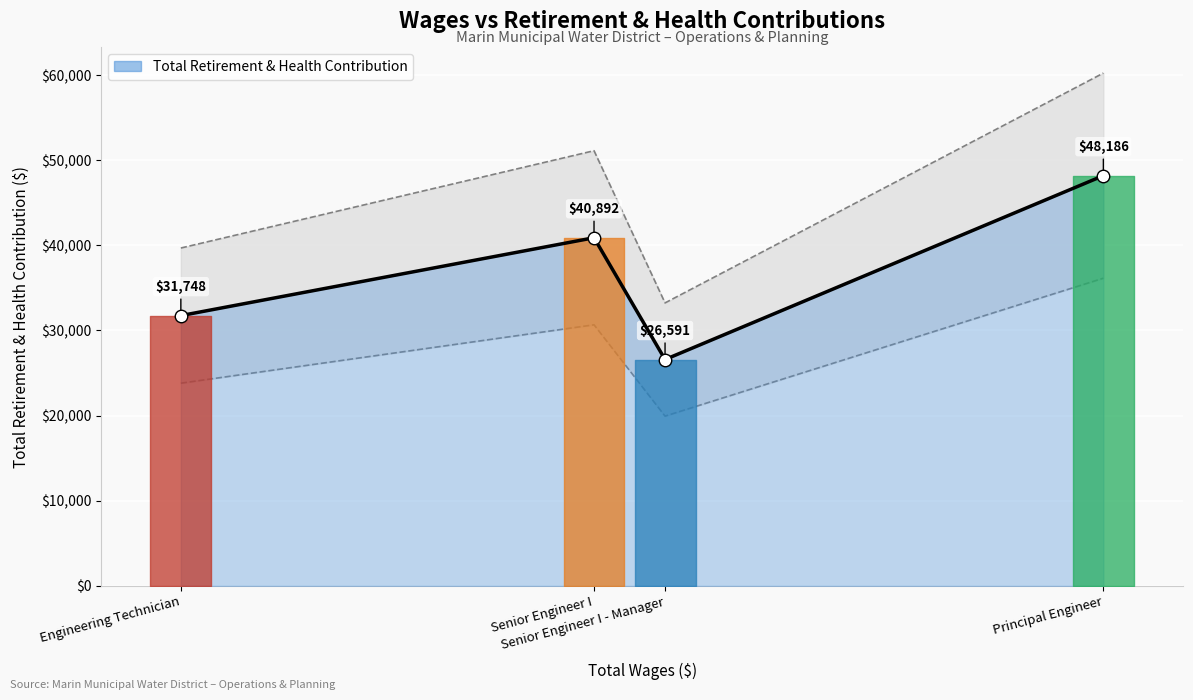

What is the average value?

36854